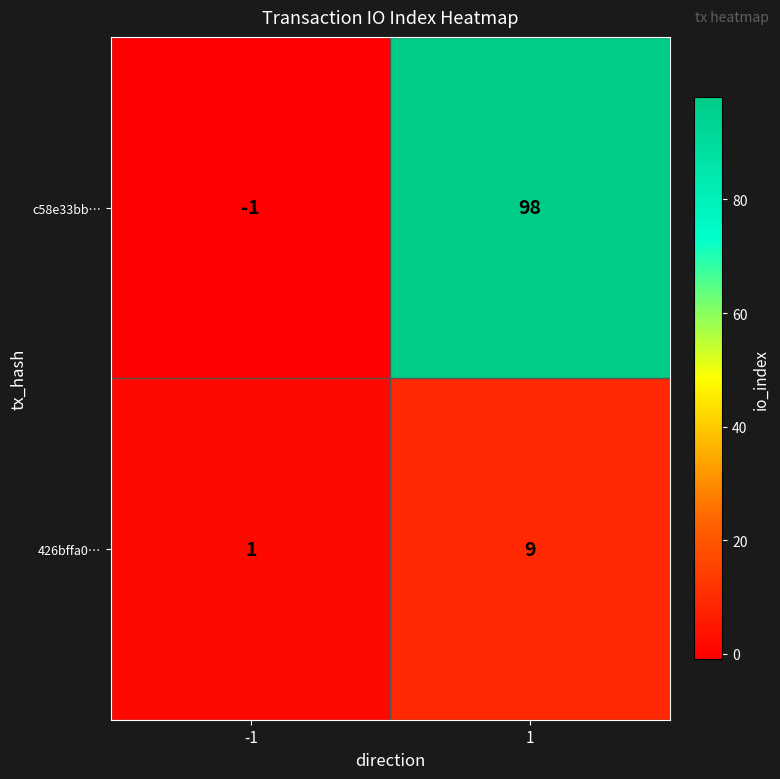

Which label corresponds to the smallest value in the chart?

-1